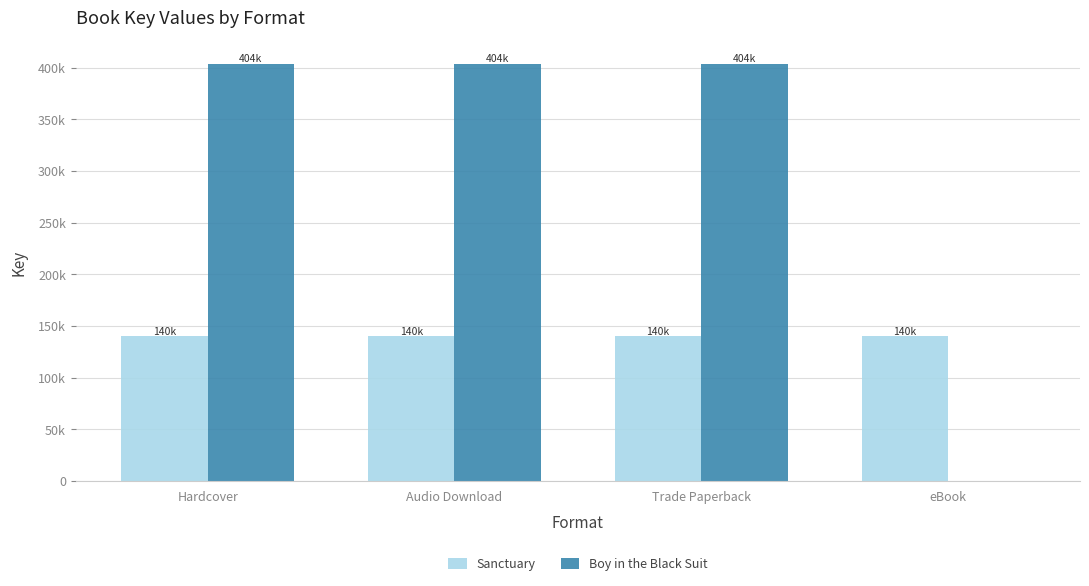

What is the maximum value shown in the chart?

403687606